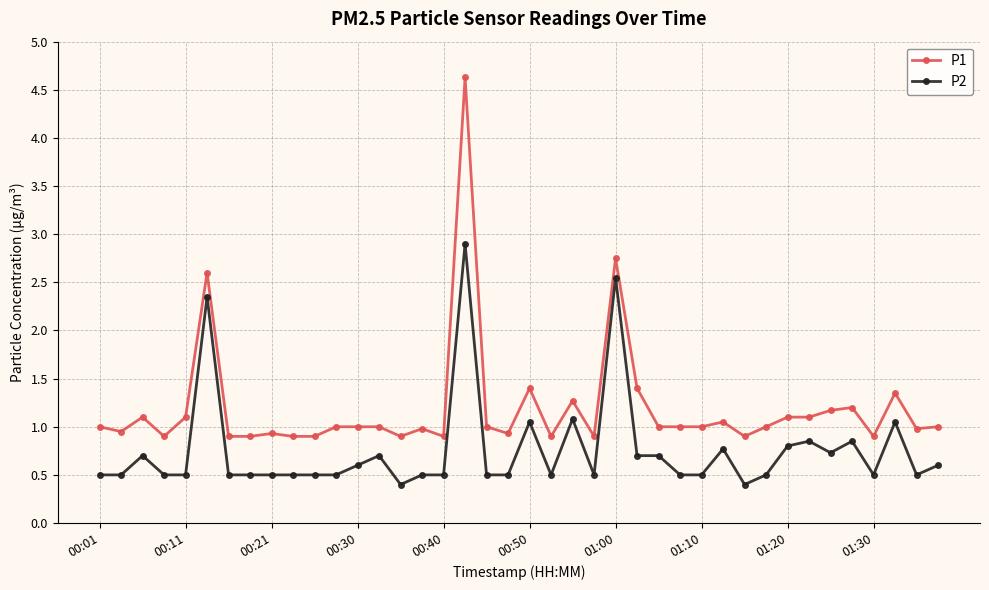

What is the difference between the maximum and second lowest values in the P2 series?

2.5